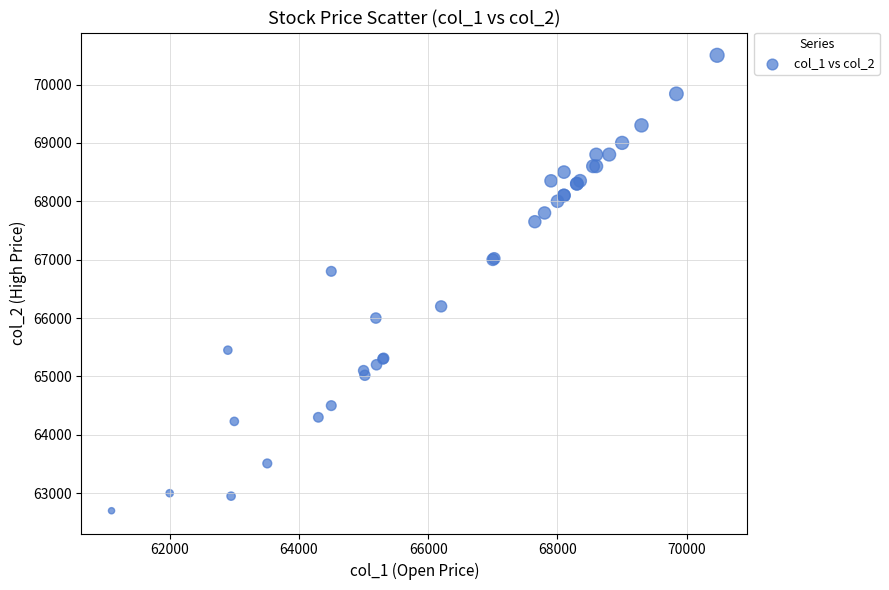

What Y value in the scatter plot is closest to 66600?

66800